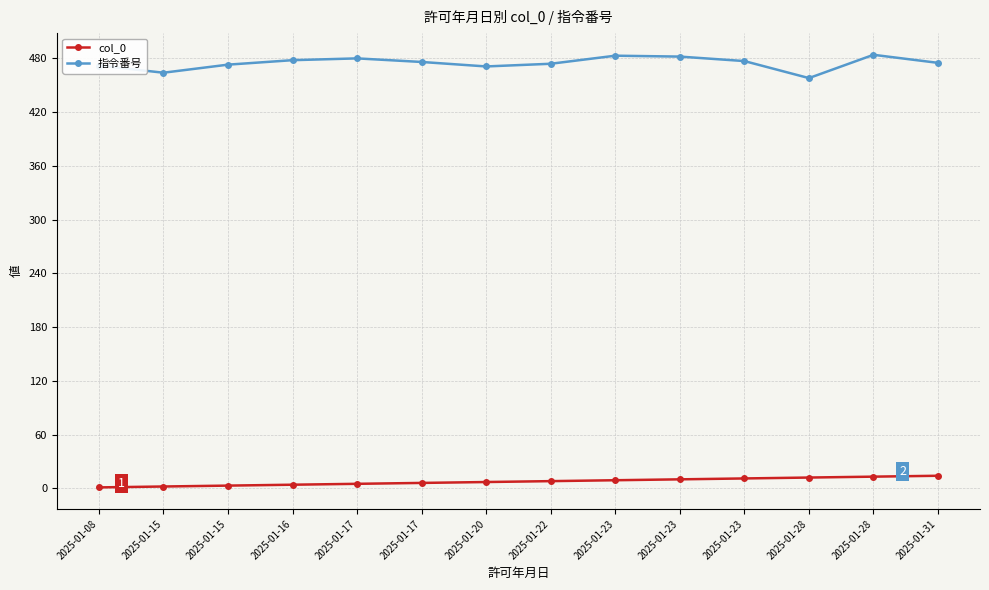

Is the value of 指令番号 at 2025-01-28 greater than the value of col_0 at 2025-01-15?

Yes